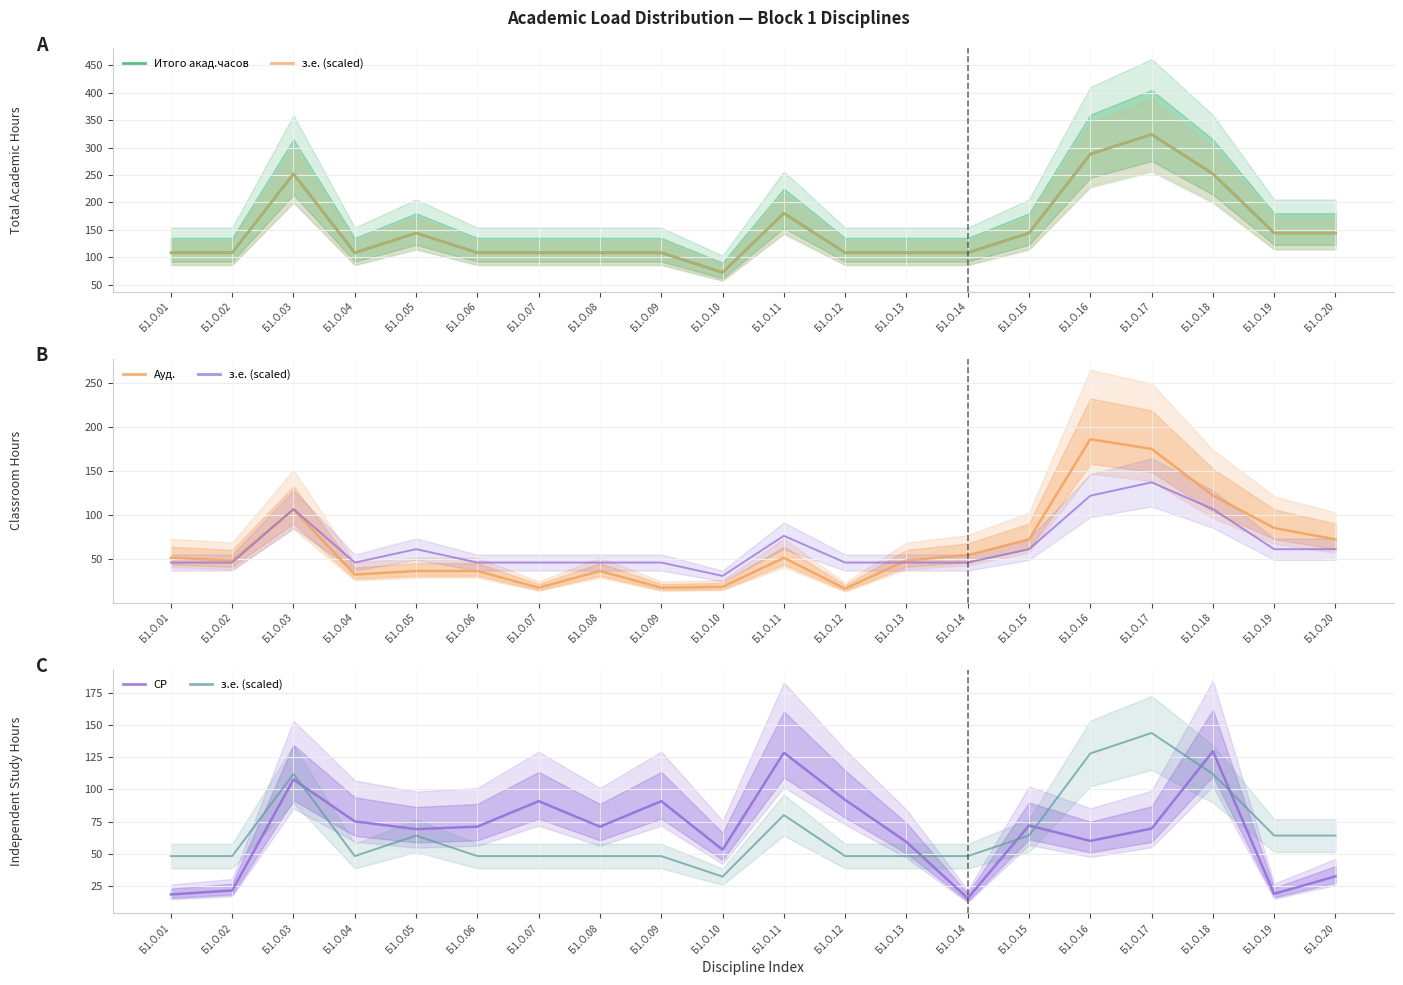

True or false: Итого акад.часов and СР cross at least once.

False